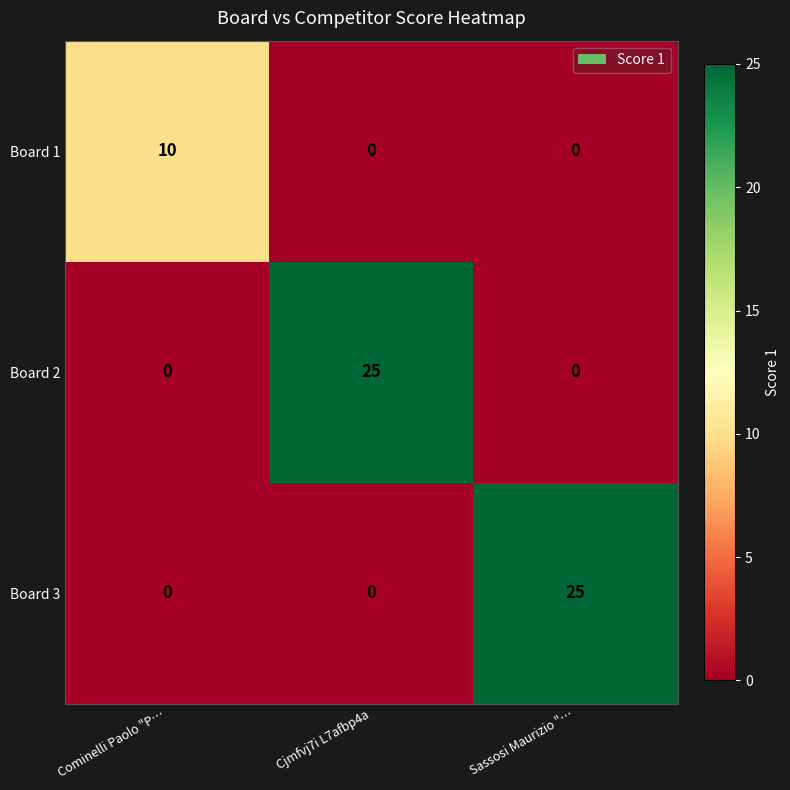

Which series changed the most between Cominelli Paolo "P… and Cjmfvj7i L7afbp4a?

Board 2